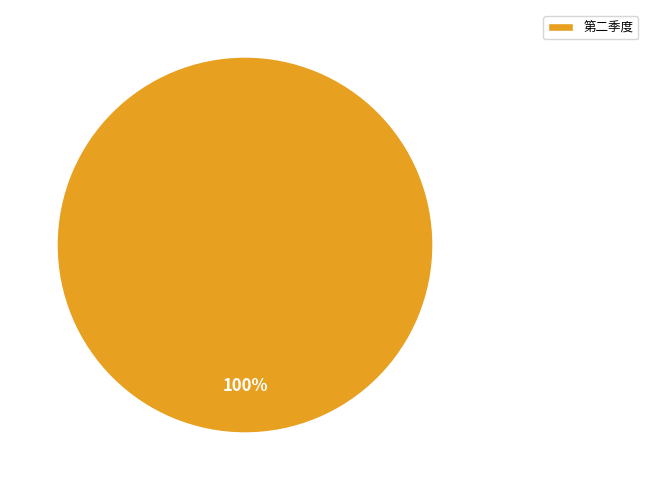

Rank the categories by value from lowest to highest.

第二季度